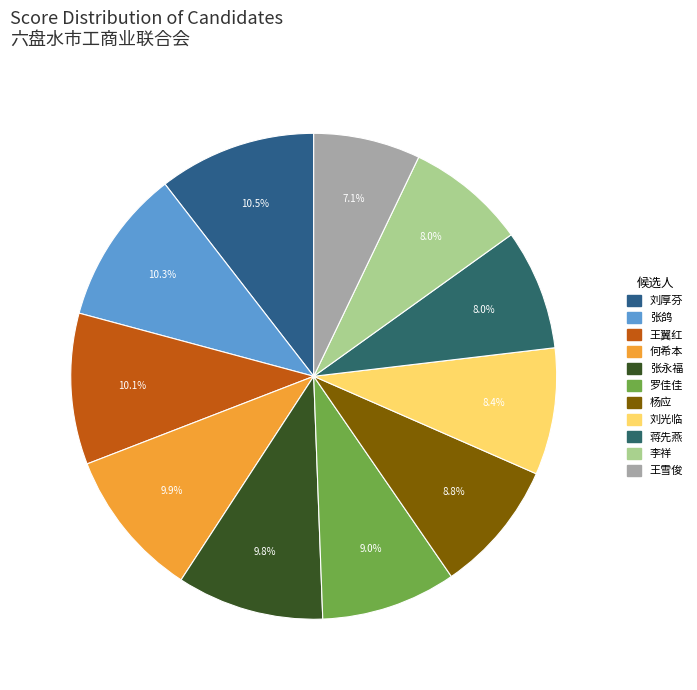

Is it true that 王翼红 is 10% of the pie?

True